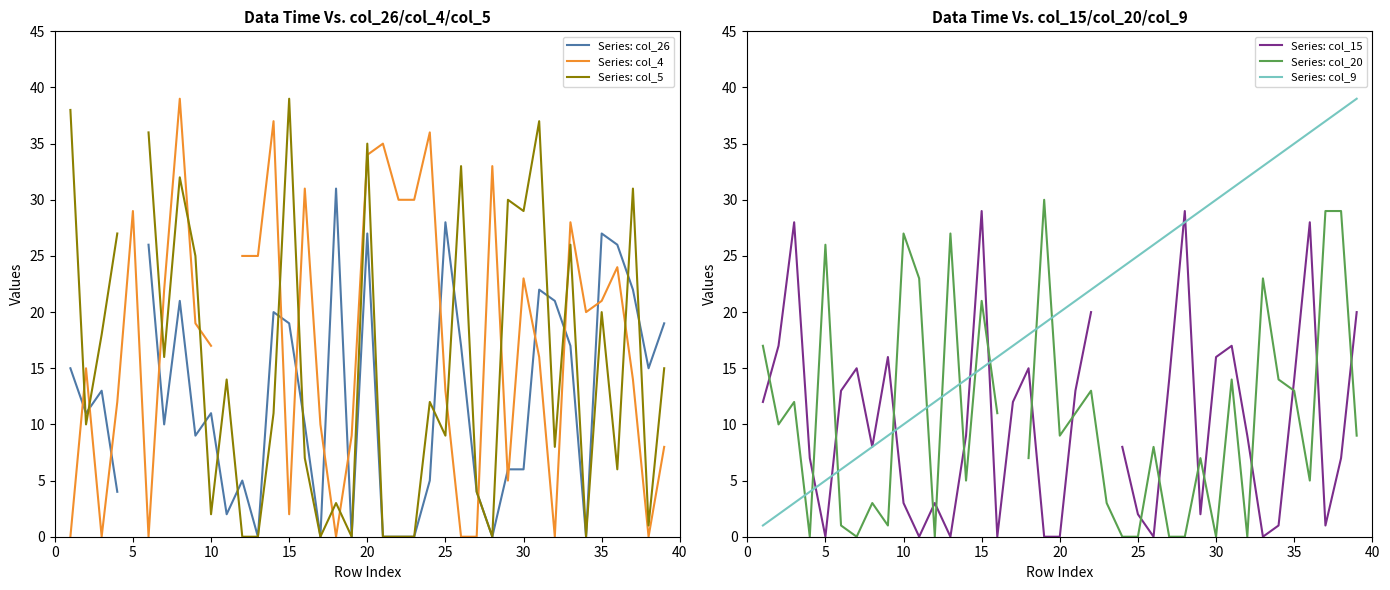

True or false: Series: col_9 has more than 2 interior local peaks.

False